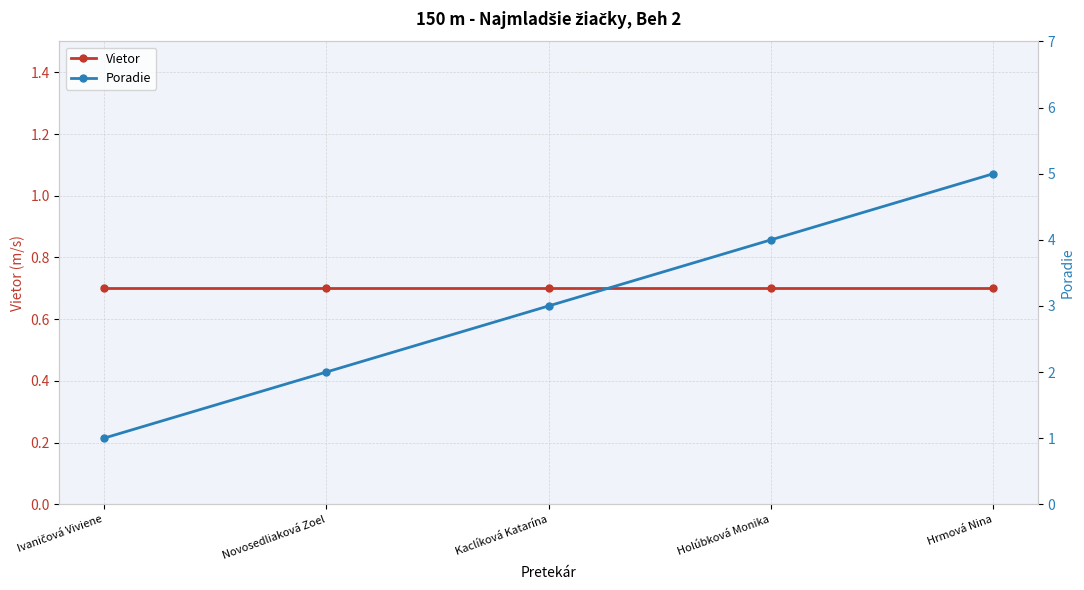

What is the spread (max minus min) of values at Novosedliaková Zoel?

1.3